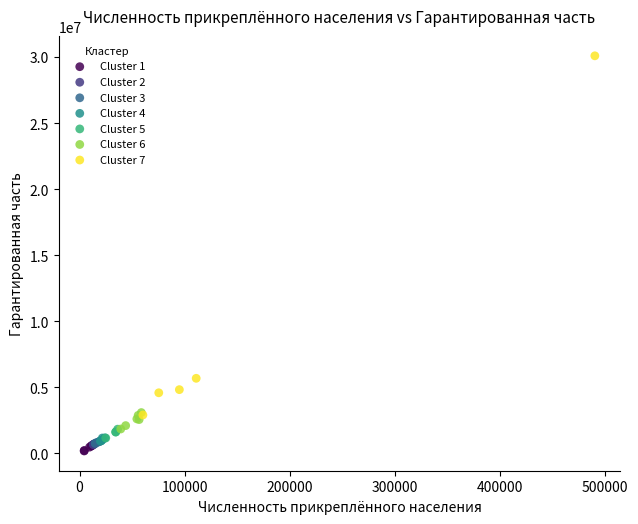

Which series reaches the maximum Y coordinate?

Cluster 7